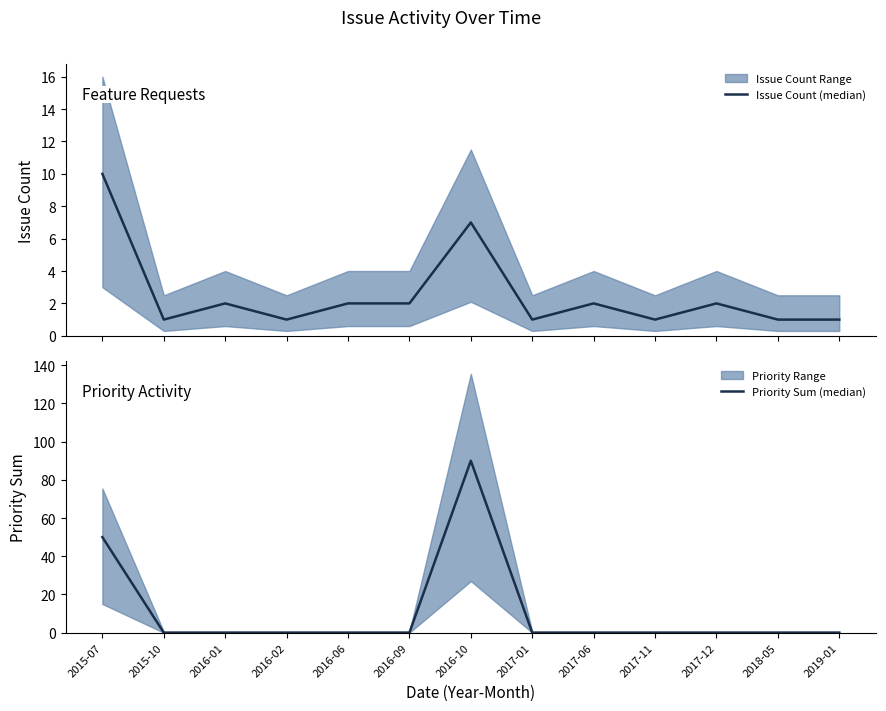

Rank the series at 2015-07 from highest to lowest value.

Priority Sum (median), Issue Count (median)